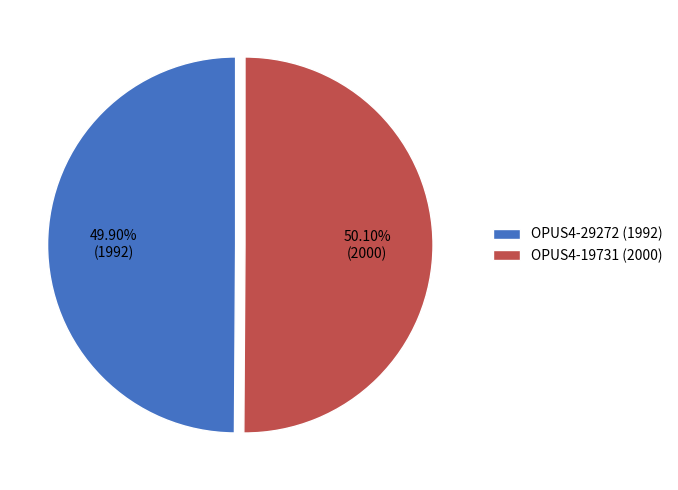

To the nearest percent, what portion does OPUS4-29272 (1992) represent?

50%